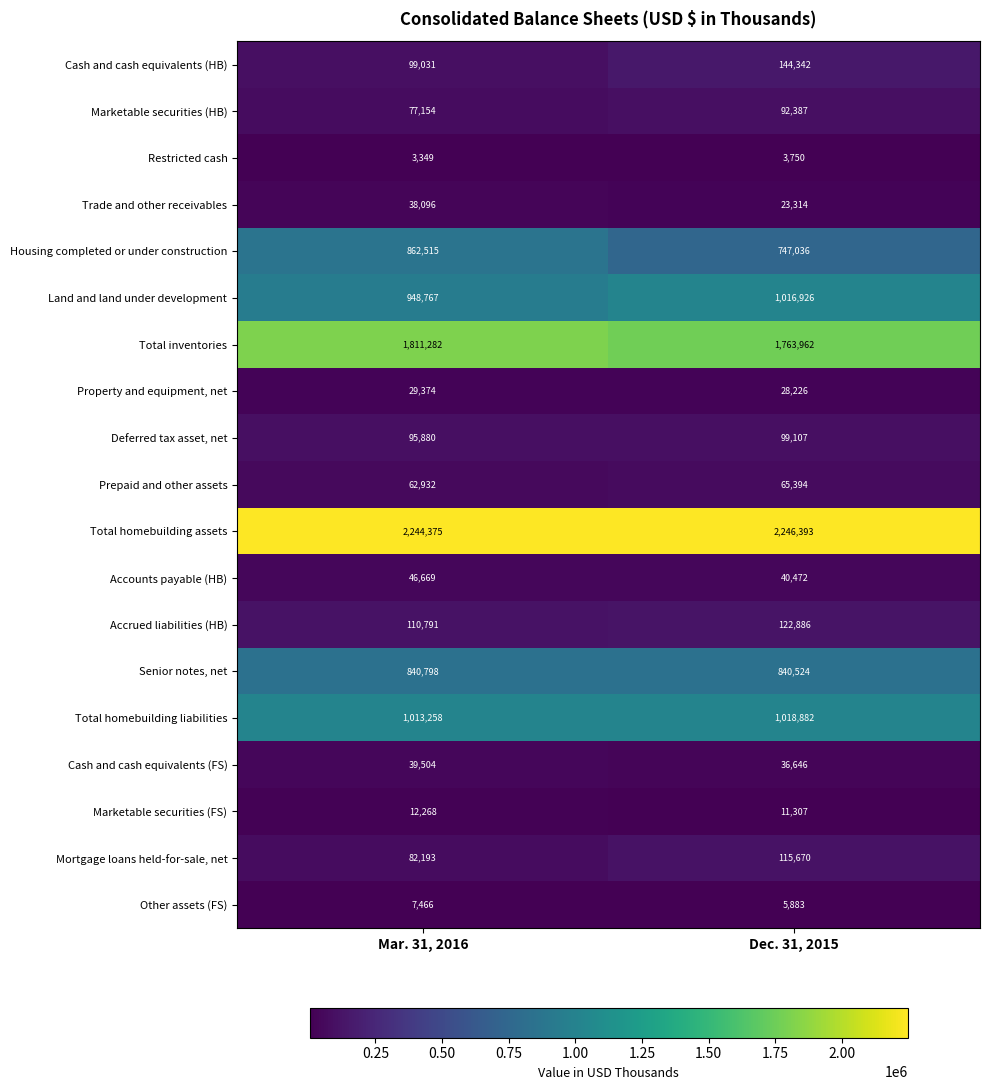

At which label does Total homebuilding assets reach its peak?

Dec. 31, 2015